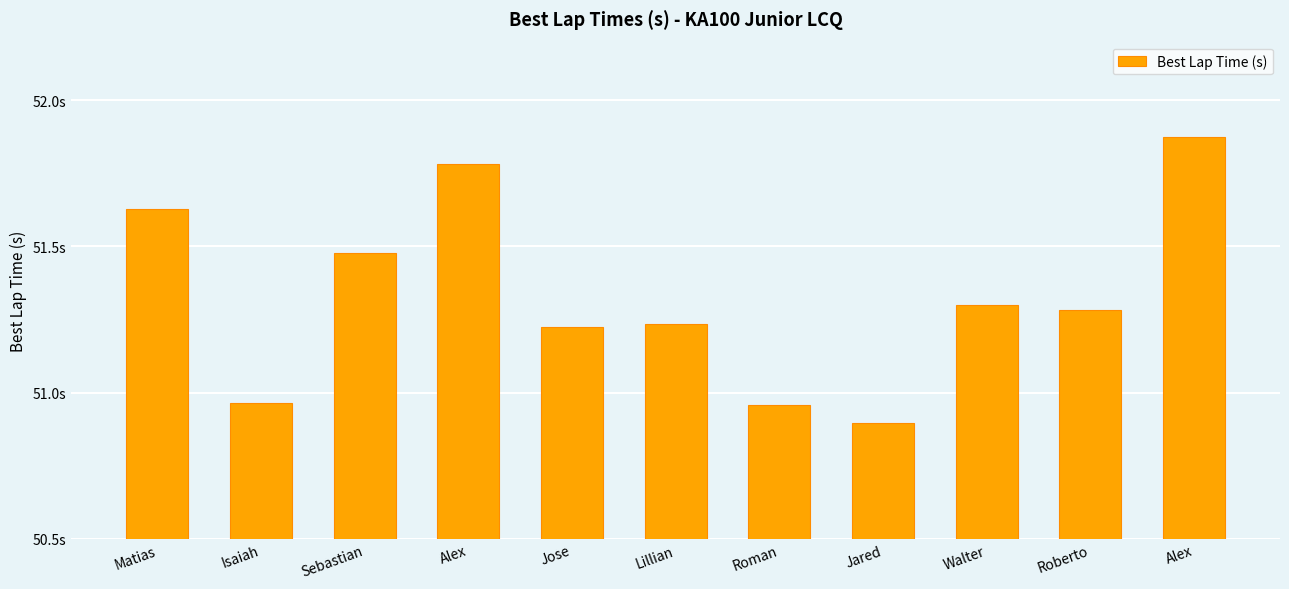

What is the value of the 1st bar from the left?

51.6